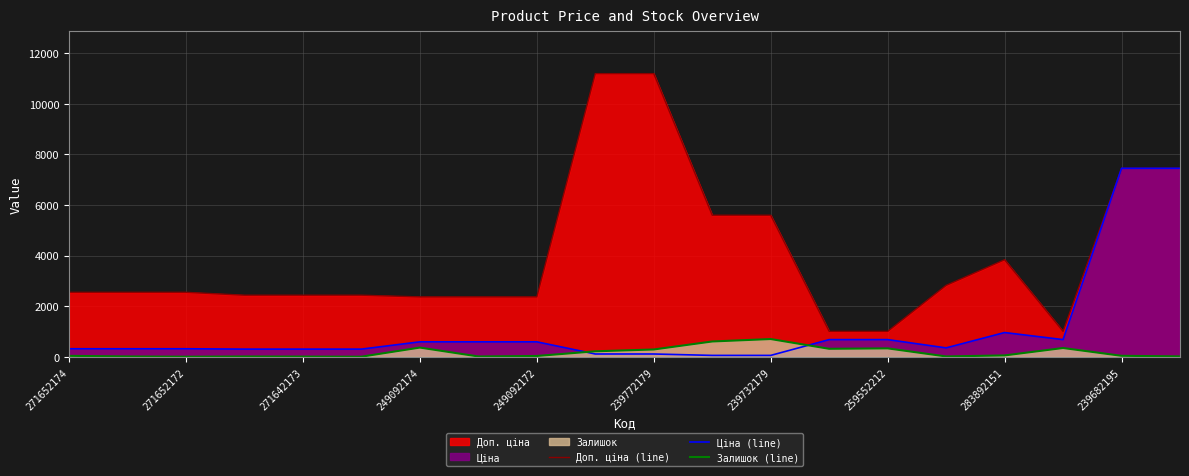

At how many categories does at least one series exceed 3893?

6